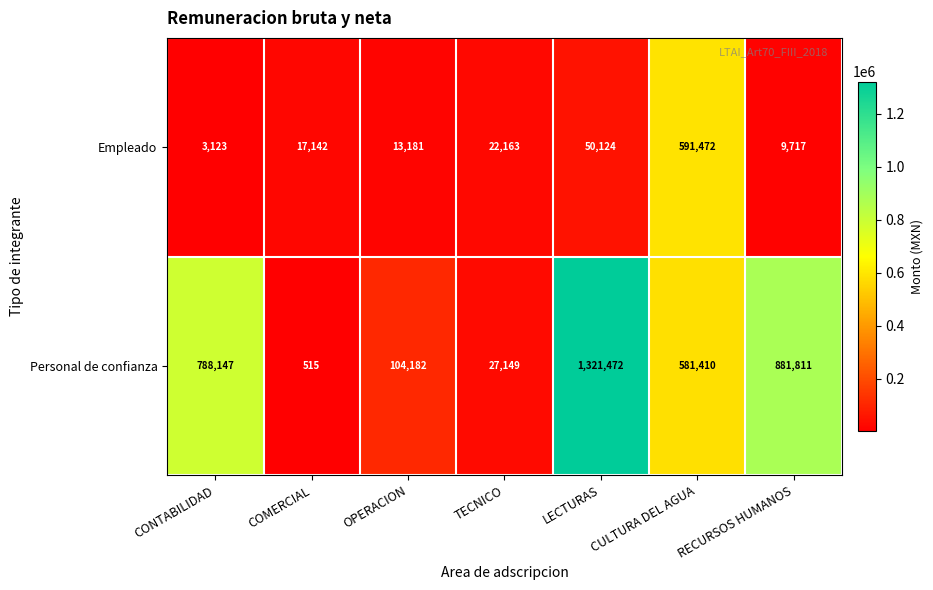

Rank the series by their average value, from lowest to highest.

Empleado, Personal de confianza